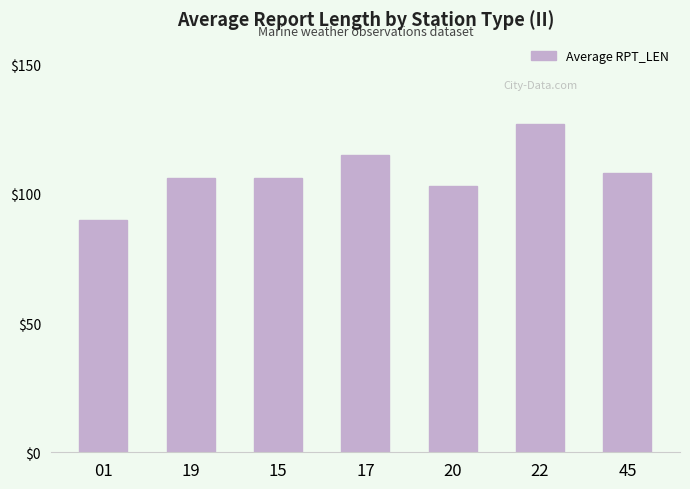

How many data points does each series have?

7